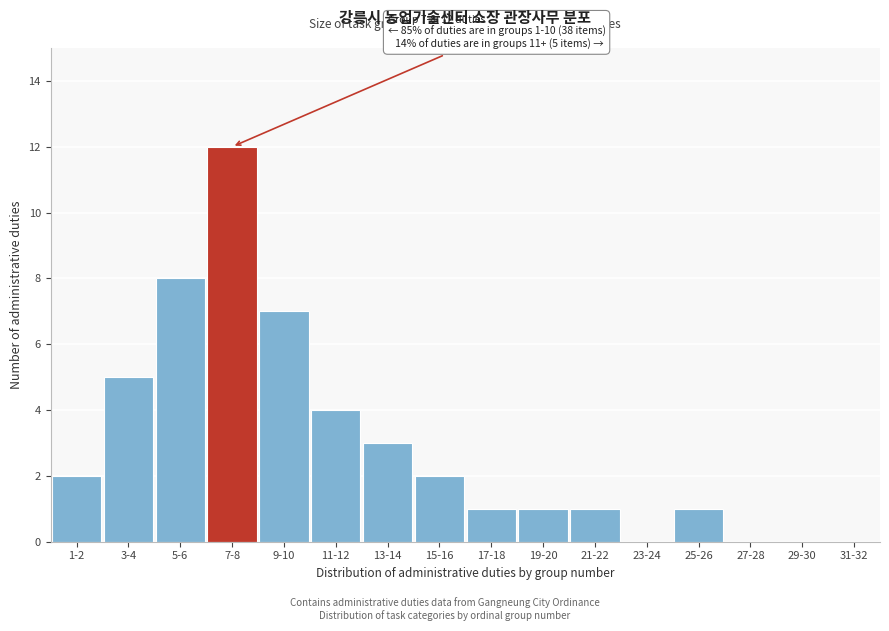

Reading left to right, list all the values displayed in this chart.

1-2=2	3-4=5	5-6=8	7-8=12	9-10=7	11-12=4	13-14=3	15-16=2	17-18=1	19-20=1	21-22=1	23-24=0	25-26=1	27-28=0	29-30=0	31-32=0